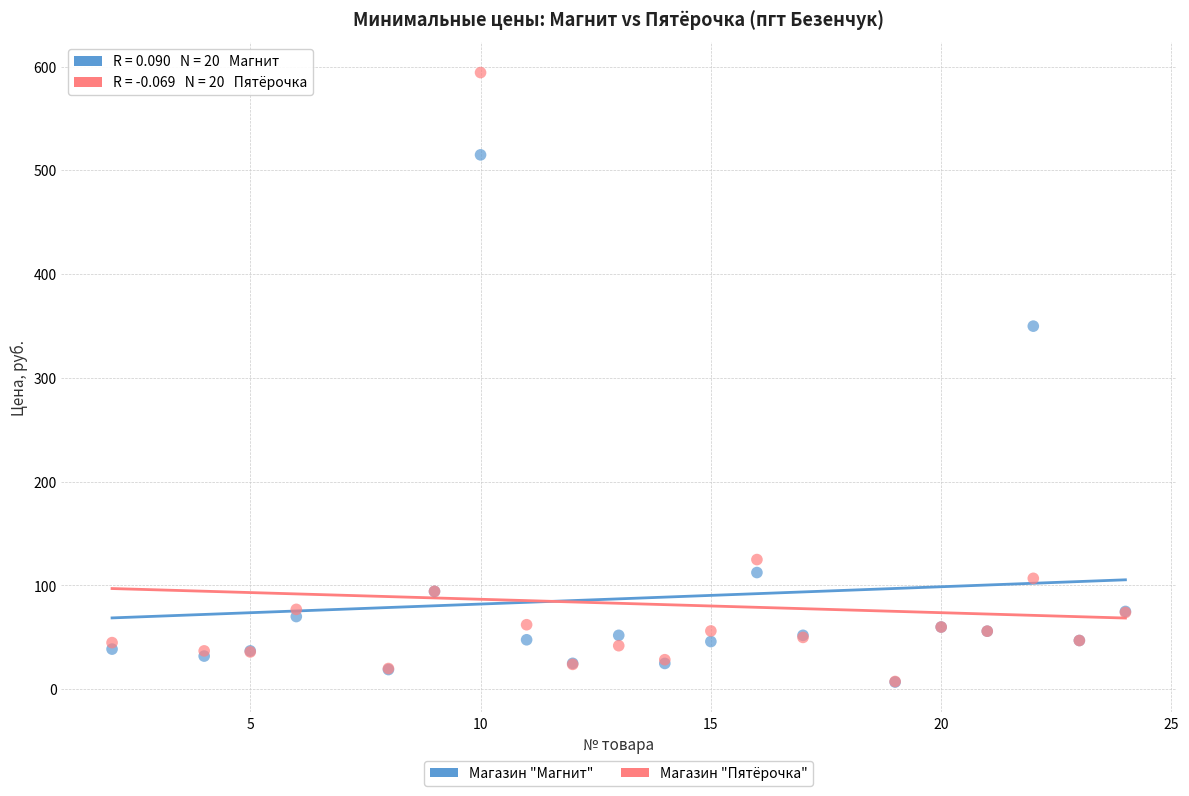

In the Магазин "Магнит" series, what Y value is closest to 260?

349.9